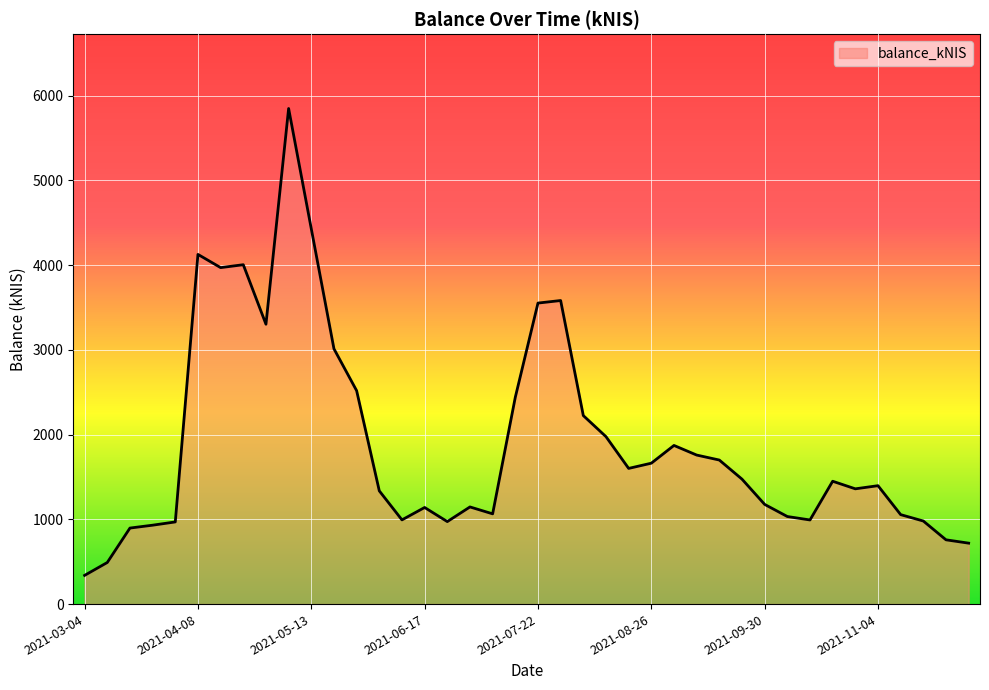

What is the label of the 34th point from the left?

2021-10-21